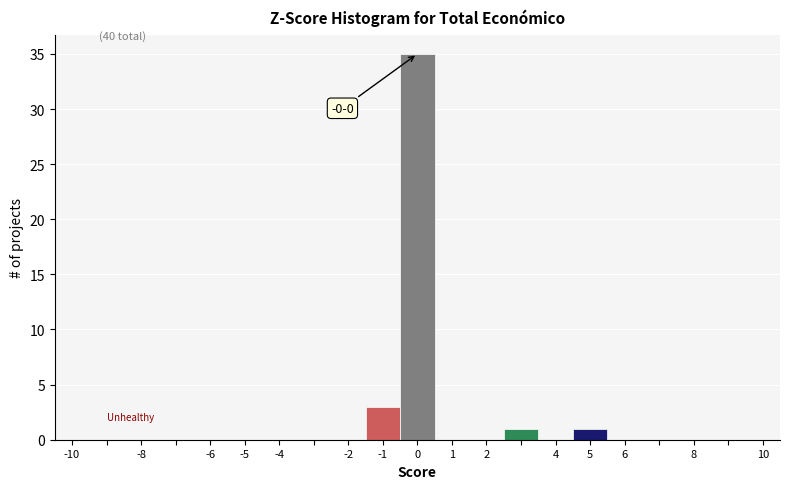

Over which range of the x-axis is the bar tallest?

-0.5 to 0.5